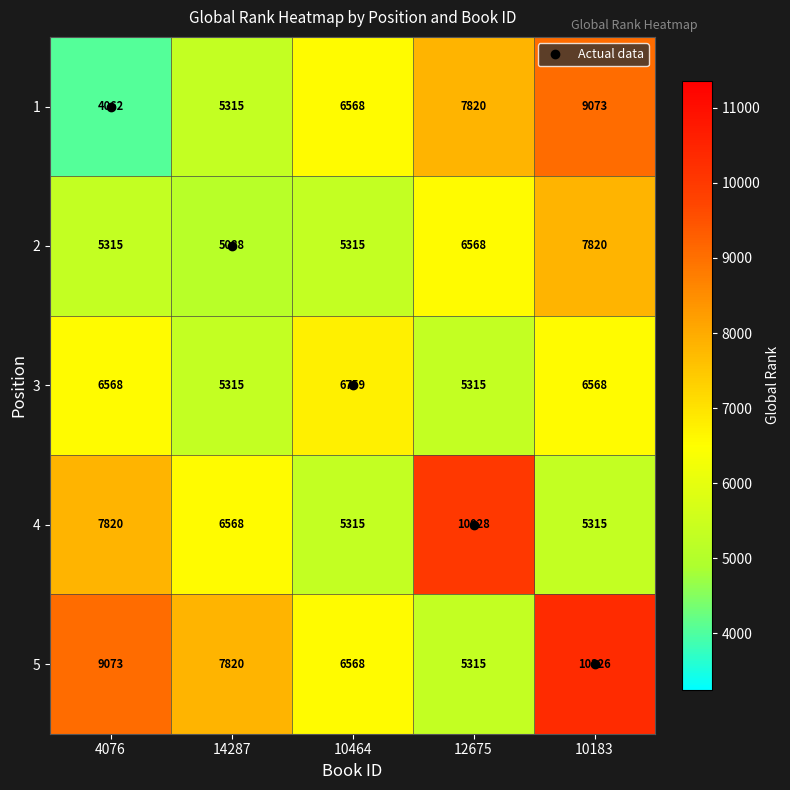

Which category has the highest value in the 5 series?

10183